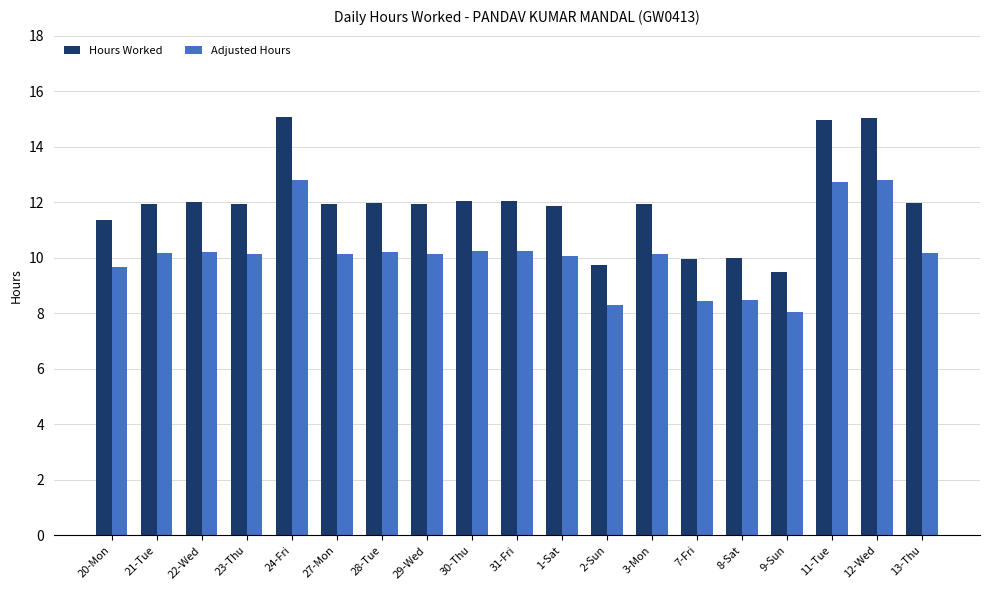

What is the minimum value shown in the chart?

8.1